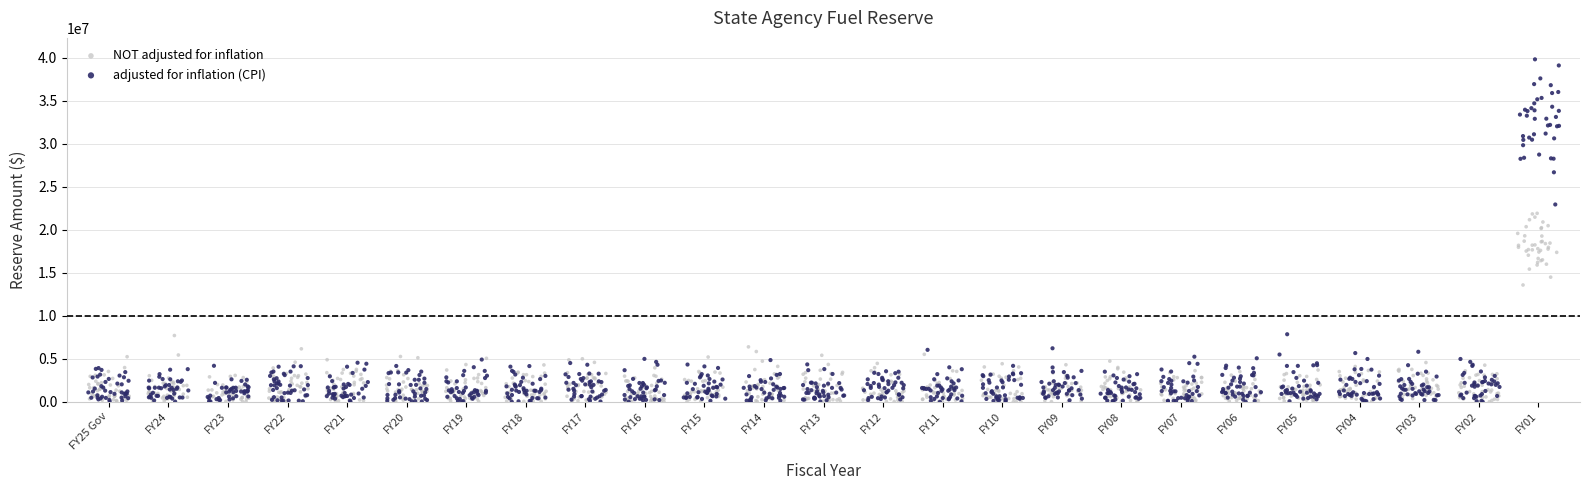

Which series has the widest spread of Y values?

adjusted for inflation (CPI)